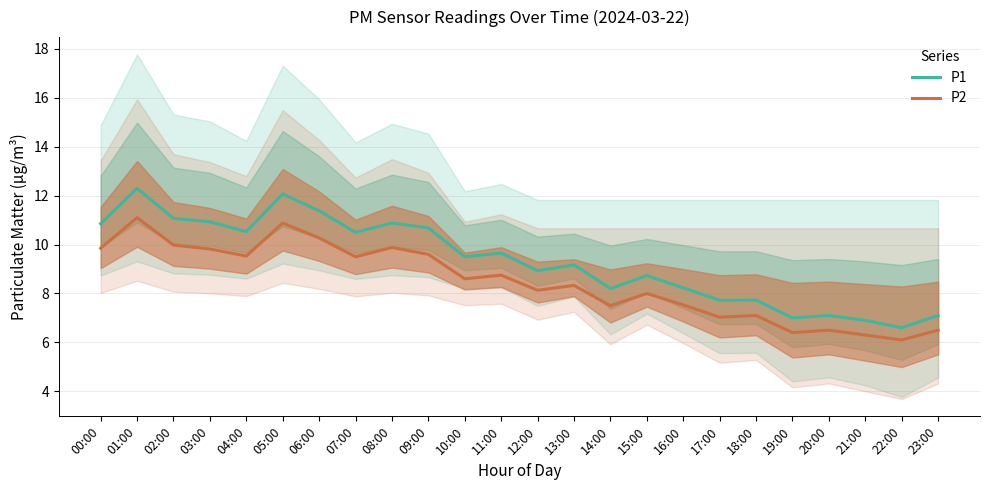

Reading left to right, list all the values displayed in this chart.

P1: 10.8	12.3	11.1	10.9	10.5	12.1	11.4	10.5	10.9	10.7	9.5	9.7	8.9	9.2	8.2	8.7	8.2	7.7	7.7	7.0	7.1	6.9	6.6	7.1
P2: 9.8	11.1	10.0	9.8	9.5	10.9	10.3	9.5	9.9	9.6	8.6	8.8	8.1	8.3	7.5	8.0	7.5	7.0	7.1	6.4	6.5	6.3	6.1	6.5